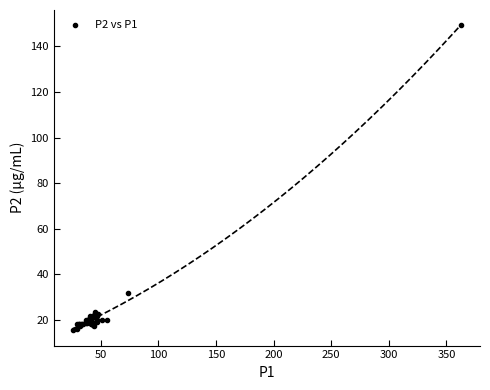

What Y value in the scatter plot is closest to 82?

31.9